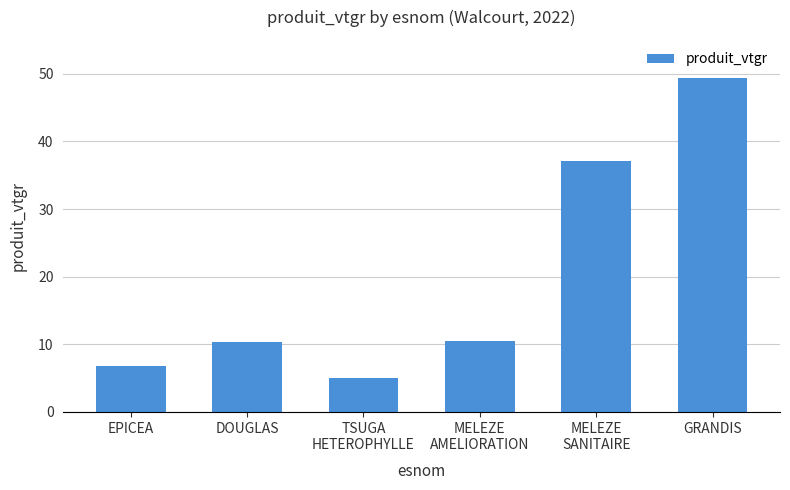

Is it true that the value at TSUGA
HETEROPHYLLE is 5.0?

True